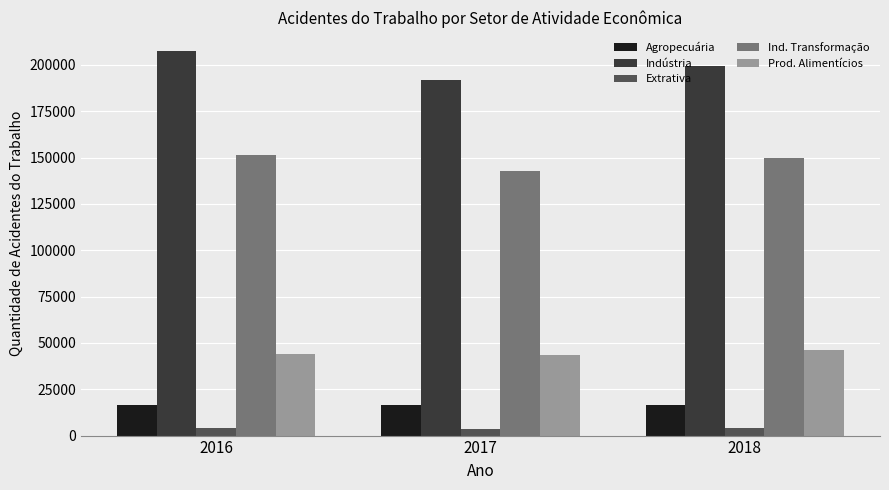

How many data points does each series have?

3